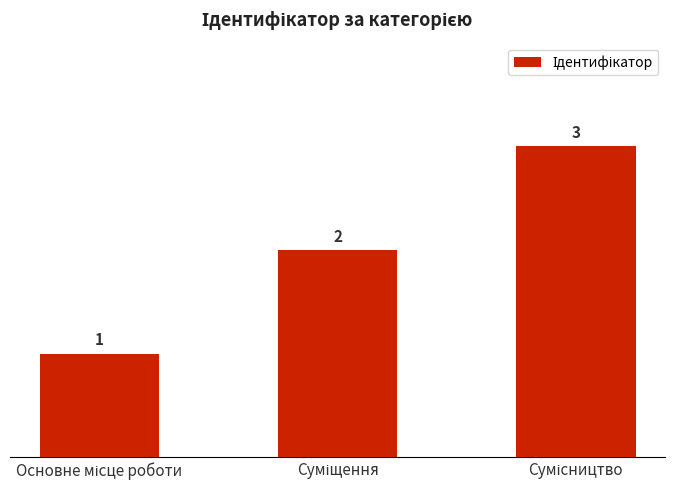

What is the difference between the maximum and minimum values?

2